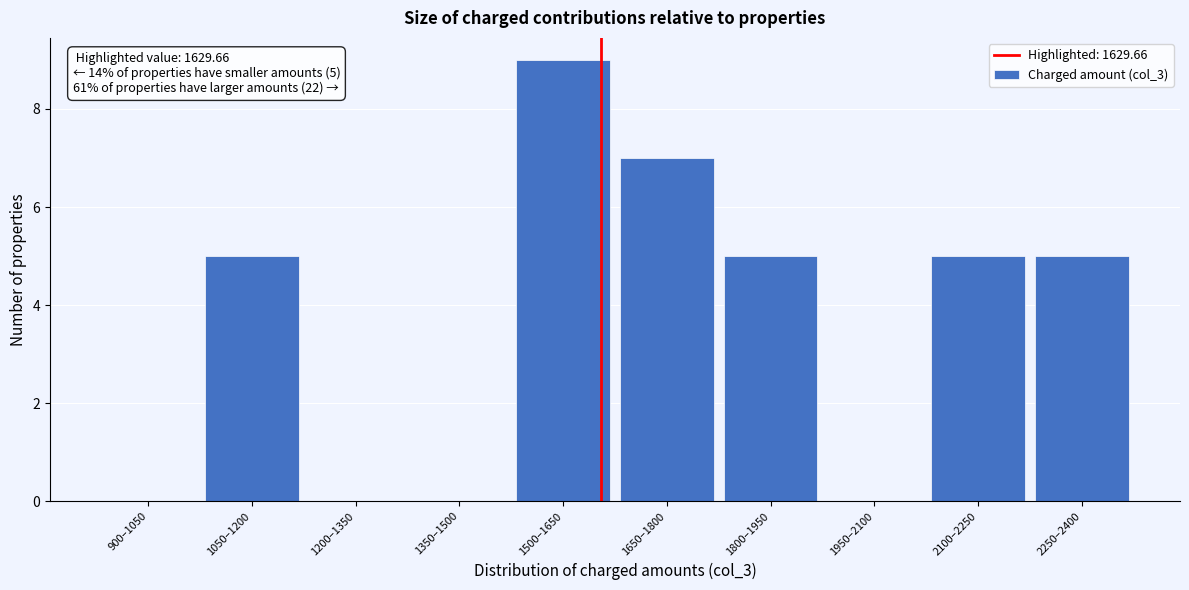

Reading left to right, list all the values displayed in this chart.

900–1050=0	1050–1200=5	1200–1350=0	1350–1500=0	1500–1650=9	1650–1800=7	1800–1950=5	1950–2100=0	2100–2250=5	2250–2400=5